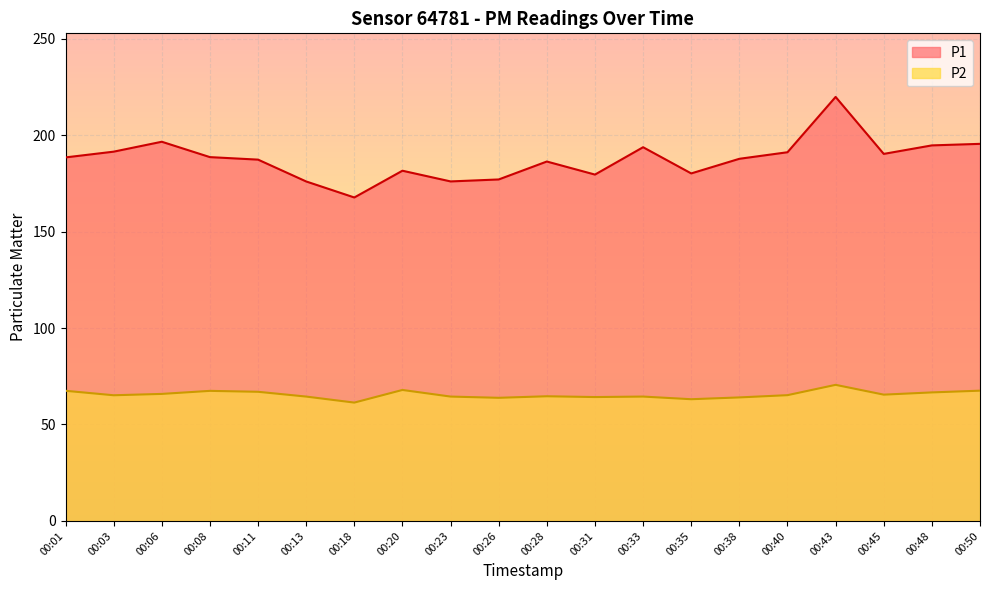

Which series changed the most between 00:20 and 00:48?

P1